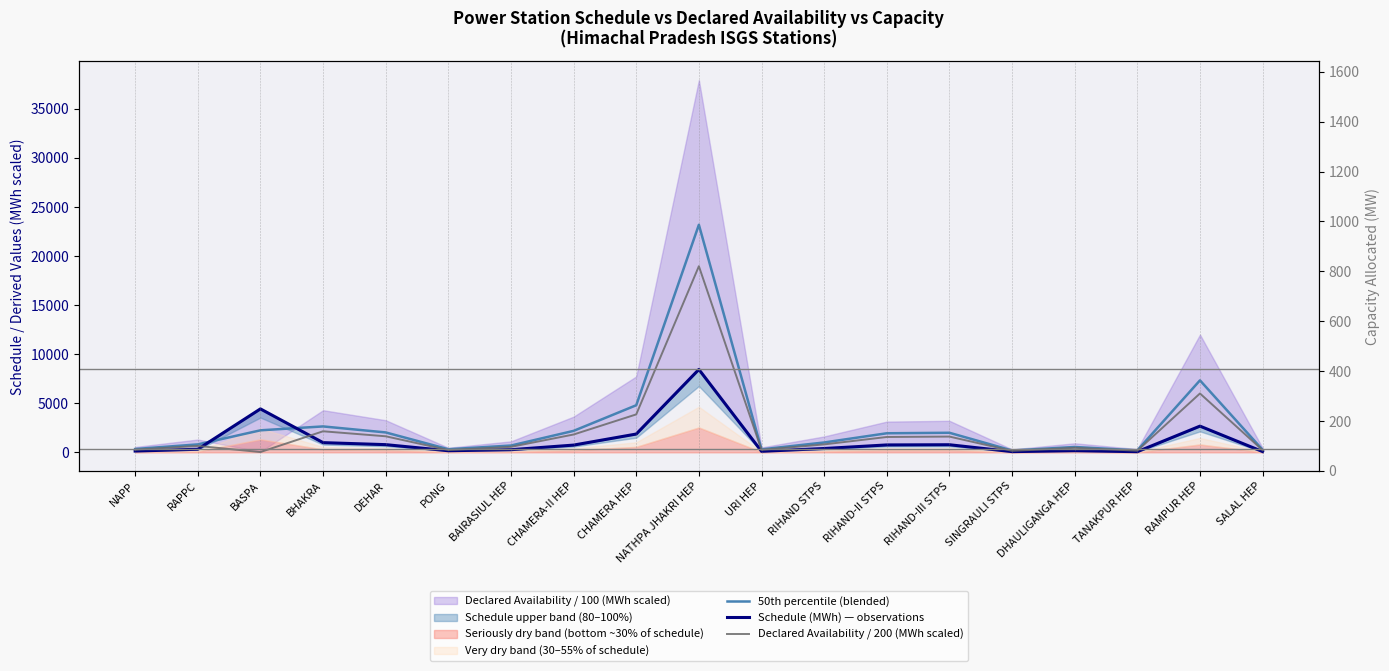

What is the sum of the Declared Availability / 200 (MWh scaled) values at CHAMERA HEP and URI HEP?

4117.0